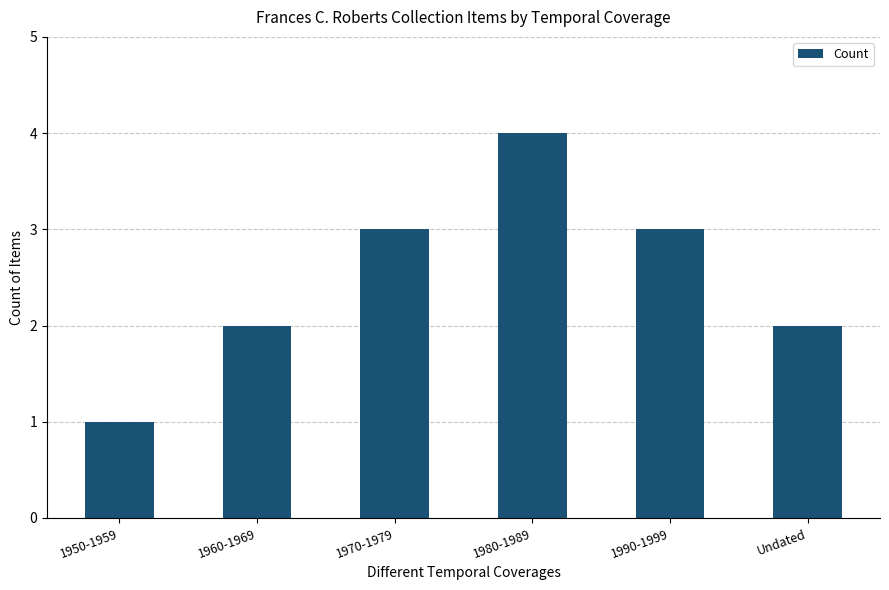

What is the change in value from 1950-1959 to 1980-1989?

+3